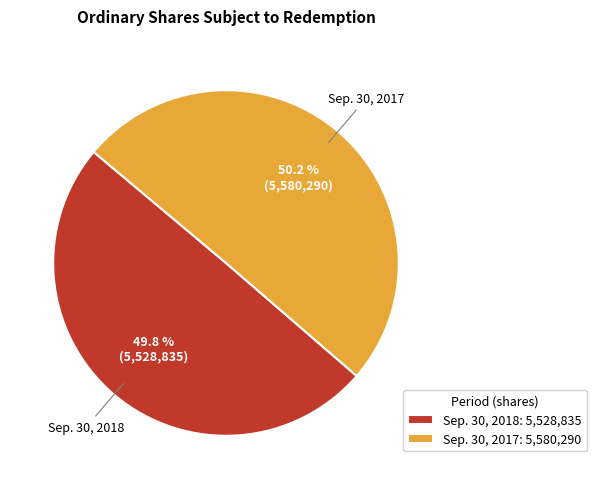

How many segments does this pie chart have?

2